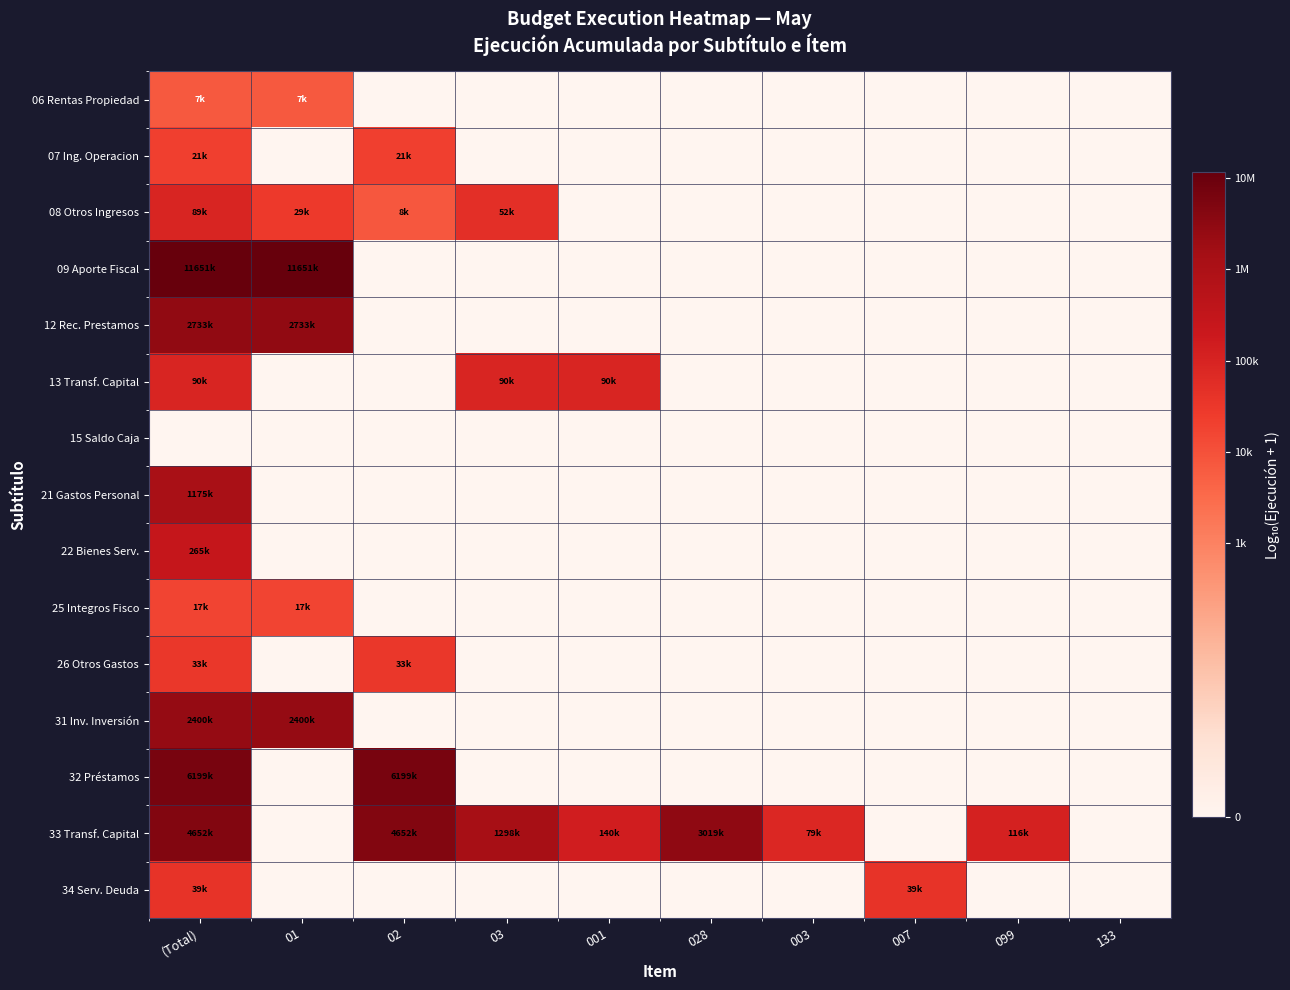

Reading left to right, what are all the values shown in this chart?

06 Rentas Propiedad: (Total)=3.9	01=3.9	02=0.0	03=0.0	001=0.0	028=0.0	003=0.0	007=0.0	099=0.0	133=0.0
07 Ing. Operacion: (Total)=4.3	01=0.0	02=4.3	03=0.0	001=0.0	028=0.0	003=0.0	007=0.0	099=0.0	133=0.0
08 Otros Ingresos: (Total)=5.0	01=4.5	02=3.9	03=4.7	001=0.0	028=0.0	003=0.0	007=0.0	099=0.0	133=0.0
09 Aporte Fiscal: (Total)=7.1	01=7.1	02=0.0	03=0.0	001=0.0	028=0.0	003=0.0	007=0.0	099=0.0	133=0.0
12 Rec. Prestamos: (Total)=6.4	01=6.4	02=0.0	03=0.0	001=0.0	028=0.0	003=0.0	007=0.0	099=0.0	133=0.0
13 Transf. Capital: (Total)=5.0	01=0.0	02=0.0	03=5.0	001=5.0	028=0.0	003=0.0	007=0.0	099=0.0	133=0.0
15 Saldo Caja: (Total)=0.0	01=0.0	02=0.0	03=0.0	001=0.0	028=0.0	003=0.0	007=0.0	099=0.0	133=0.0
21 Gastos Personal: (Total)=6.1	01=0.0	02=0.0	03=0.0	001=0.0	028=0.0	003=0.0	007=0.0	099=0.0	133=0.0
22 Bienes Serv.: (Total)=5.4	01=0.0	02=0.0	03=0.0	001=0.0	028=0.0	003=0.0	007=0.0	099=0.0	133=0.0
25 Integros Fisco: (Total)=4.2	01=4.2	02=0.0	03=0.0	001=0.0	028=0.0	003=0.0	007=0.0	099=0.0	133=0.0
26 Otros Gastos: (Total)=4.5	01=0.0	02=4.5	03=0.0	001=0.0	028=0.0	003=0.0	007=0.0	099=0.0	133=0.0
31 Inv. Inversión: (Total)=6.4	01=6.4	02=0.0	03=0.0	001=0.0	028=0.0	003=0.0	007=0.0	099=0.0	133=0.0
32 Préstamos: (Total)=6.8	01=0.0	02=6.8	03=0.0	001=0.0	028=0.0	003=0.0	007=0.0	099=0.0	133=0.0
33 Transf. Capital: (Total)=6.7	01=0.0	02=6.7	03=6.1	001=5.1	028=6.5	003=4.9	007=0.0	099=5.1	133=0.0
34 Serv. Deuda: (Total)=4.6	01=0.0	02=0.0	03=0.0	001=0.0	028=0.0	003=0.0	007=4.6	099=0.0	133=0.0